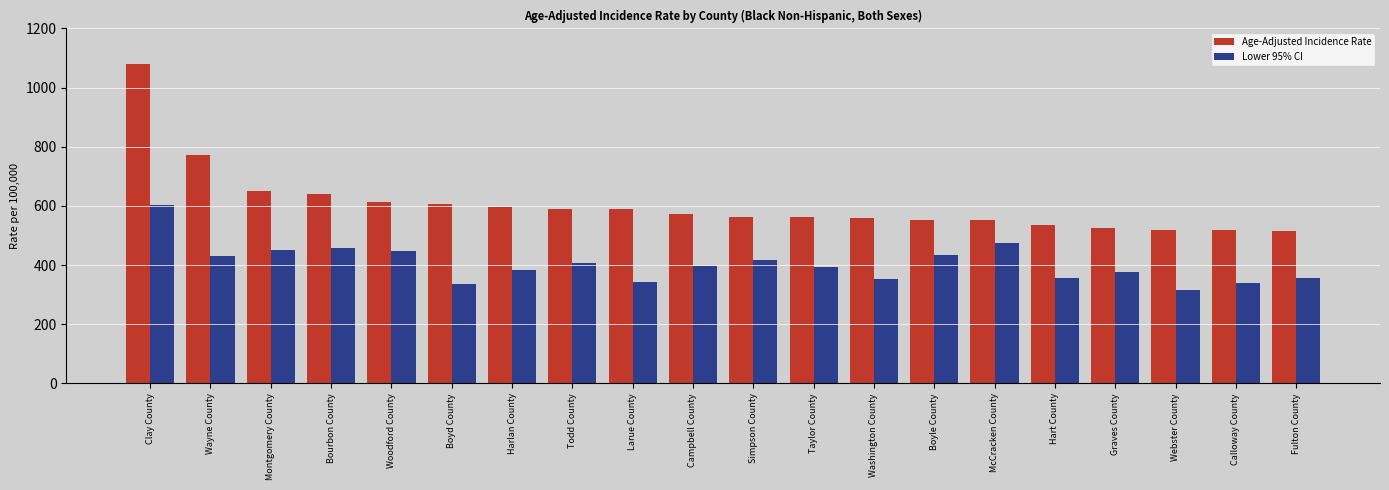

How many data points in Age-Adjusted Incidence Rate are less than 573?

10